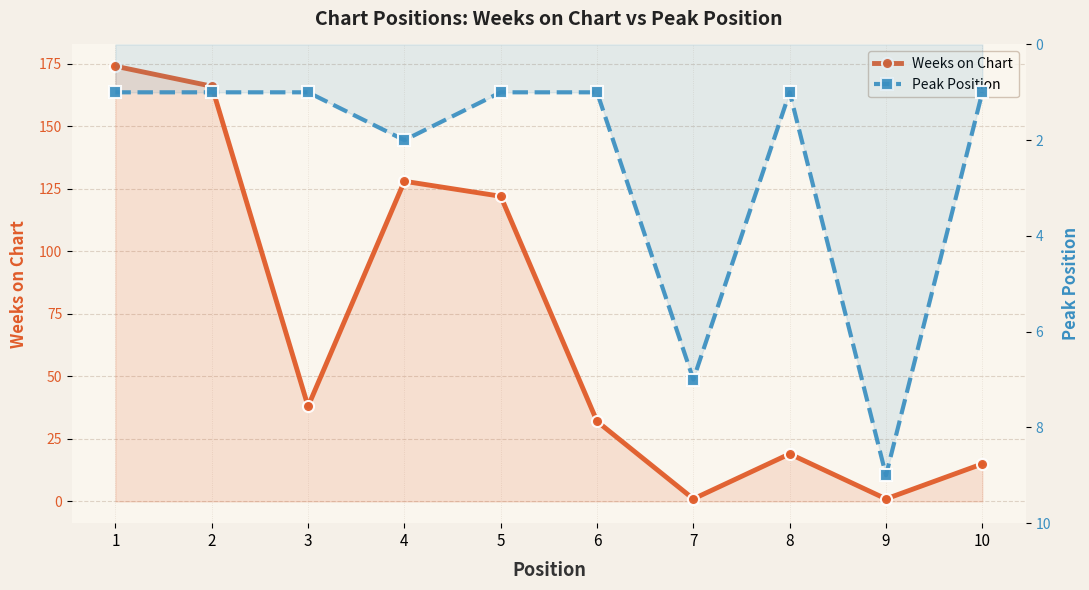

Which series has the largest total across all categories?

Weeks on Chart